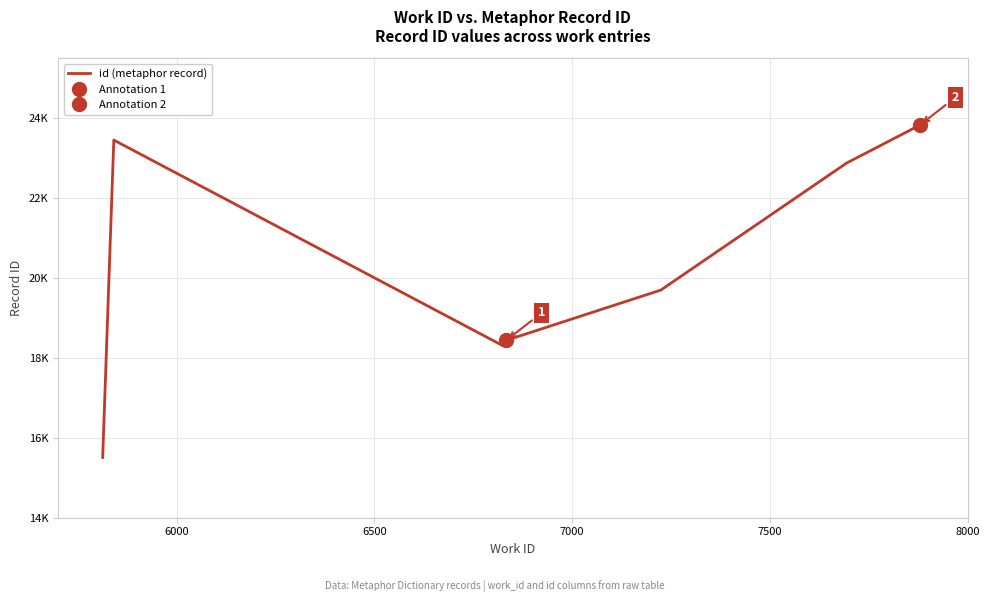

How many interior local peaks (higher than both neighbors) does the data have?

1